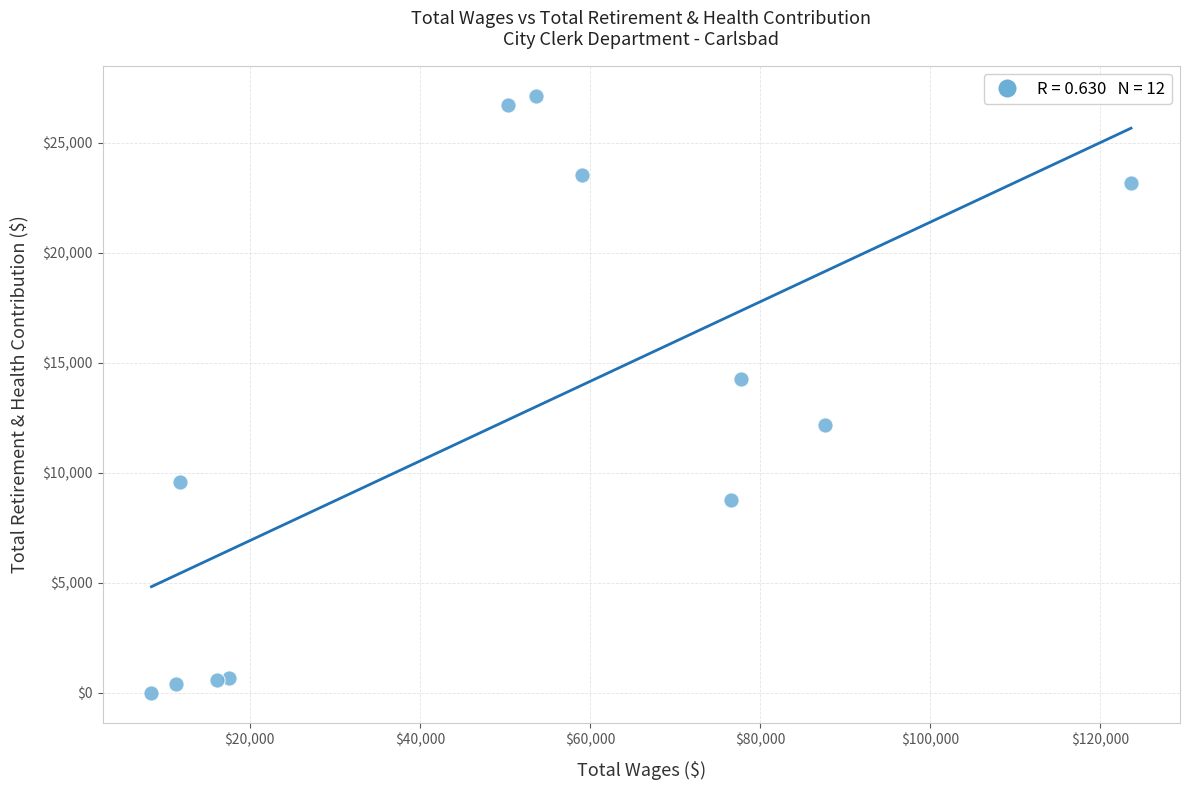

What is the range of X values (max minus min)?

115134